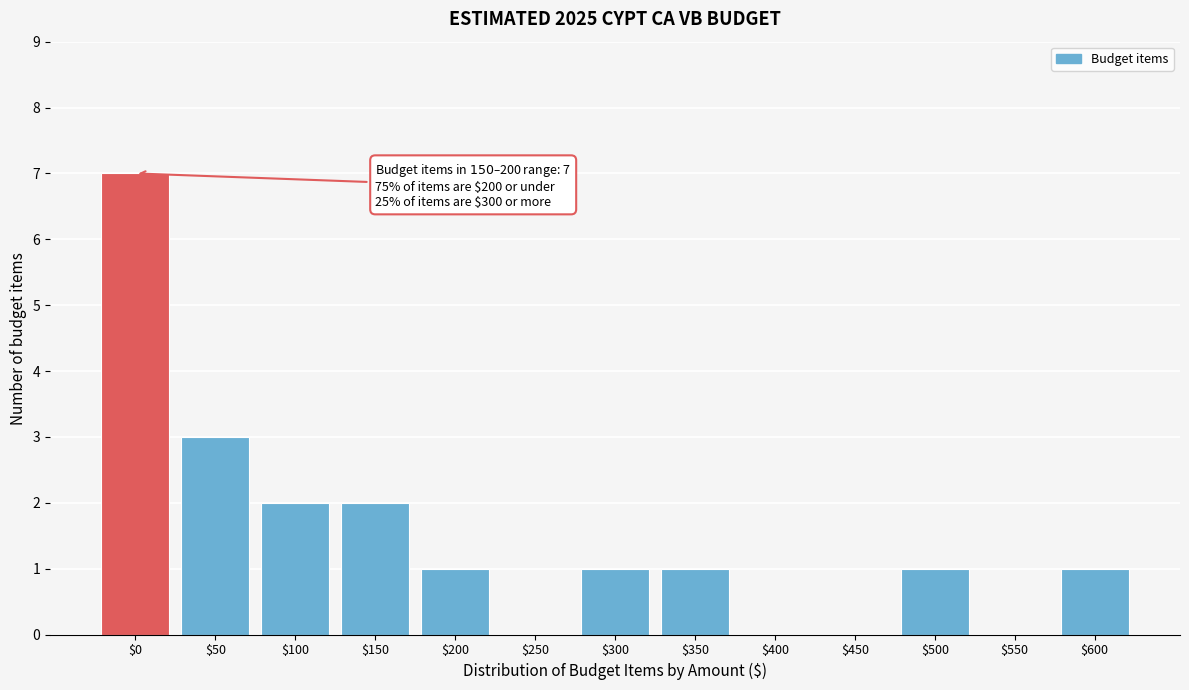

What is the maximum value shown in the chart?

7